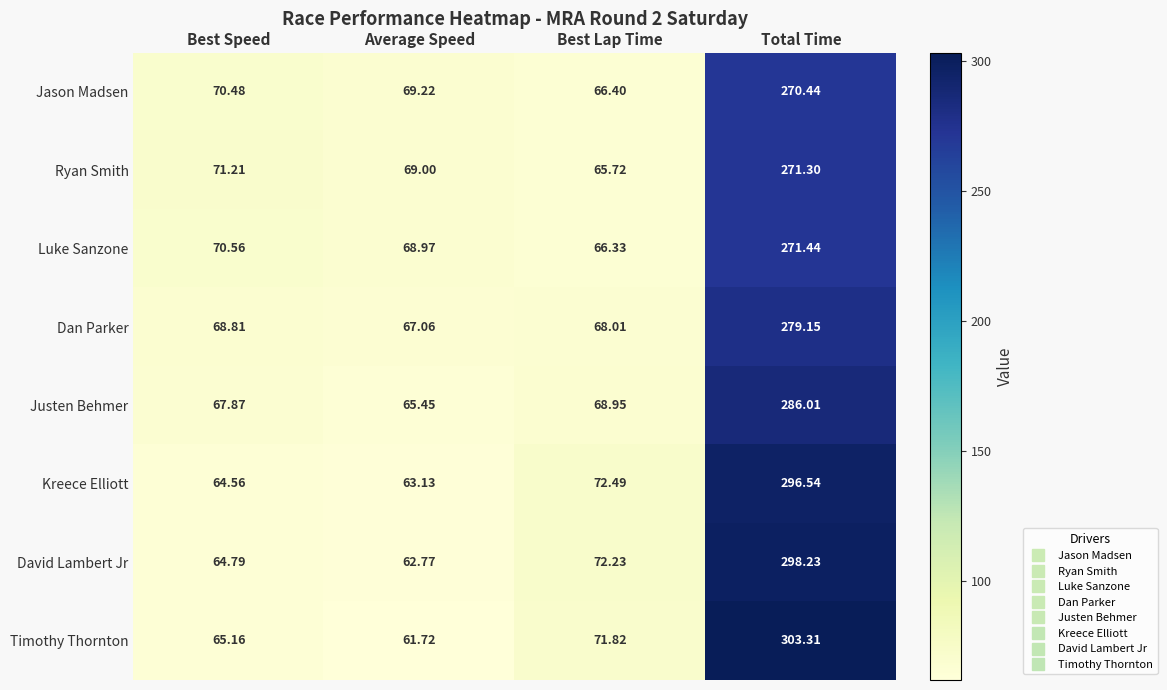

Count the number of data series in this chart.

8